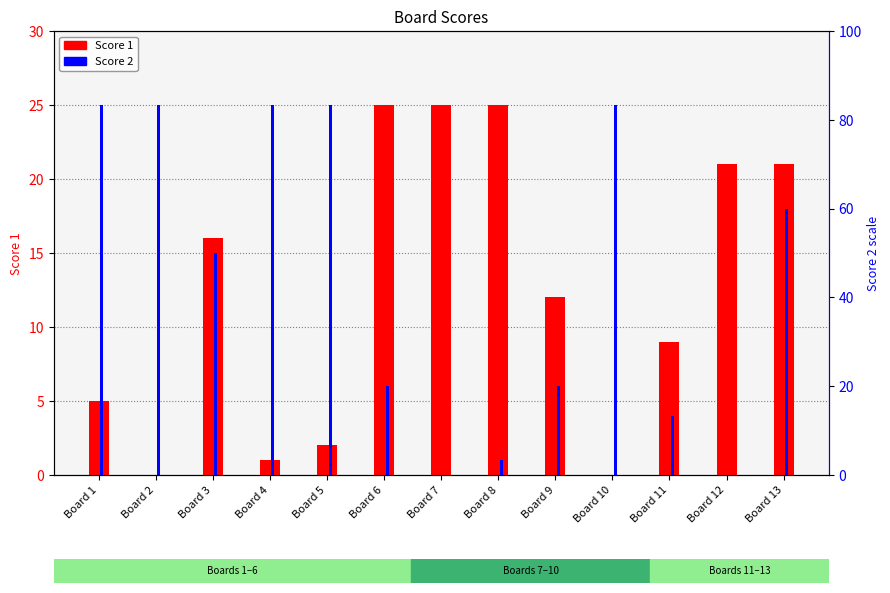

What is the average value of the Score 2 series?

13